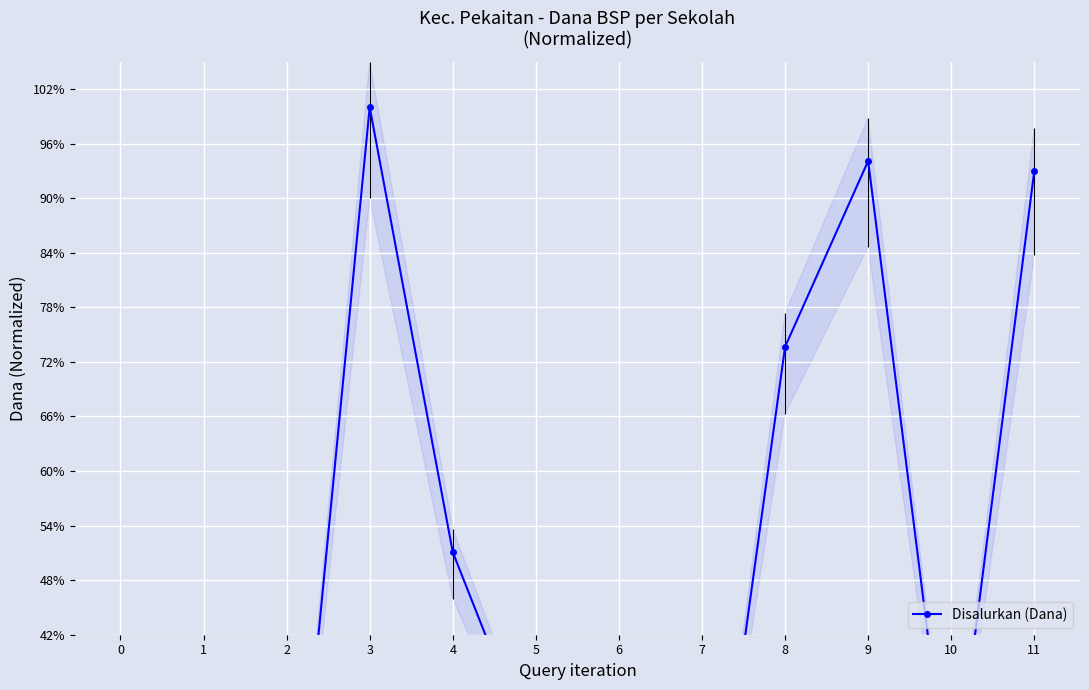

How many points are lower than both their immediate neighbors (excluding endpoints)?

3